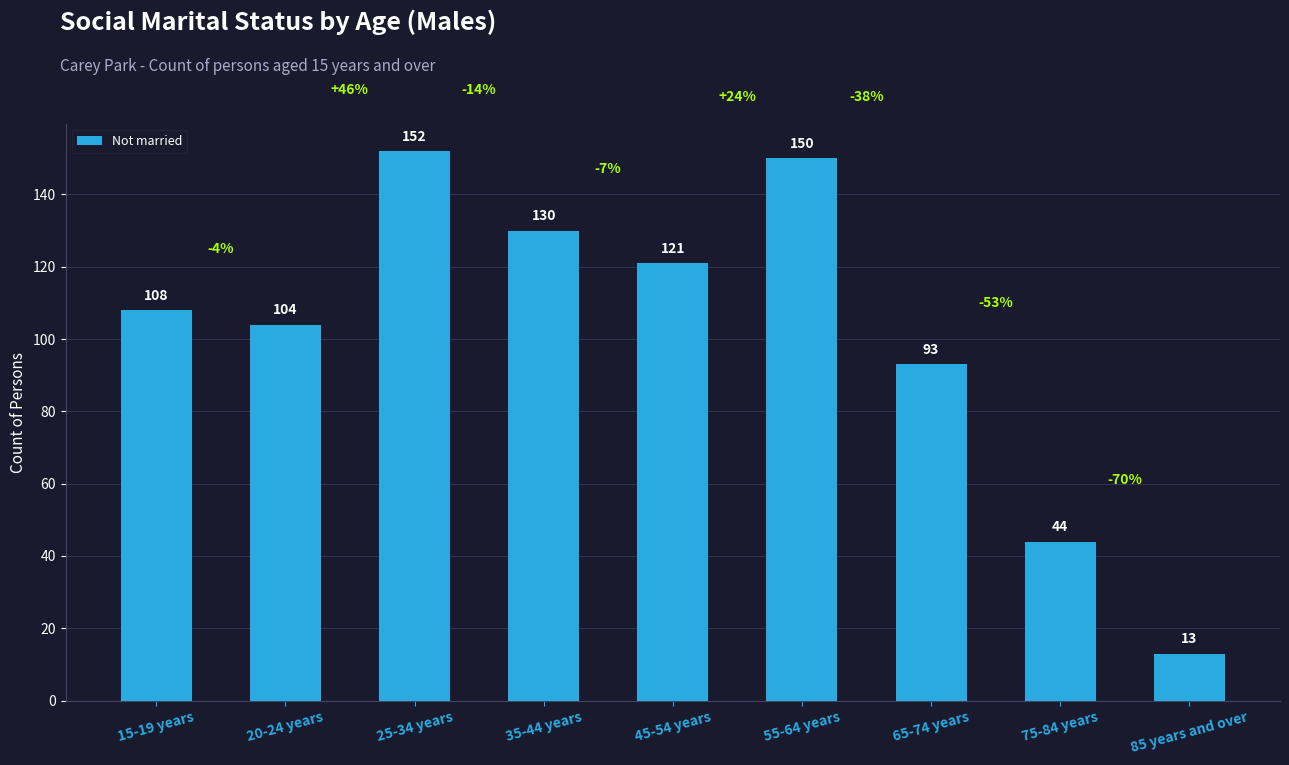

List the labels in order of value, smallest first.

85 years and over, 75-84 years, 65-74 years, 20-24 years, 15-19 years, 45-54 years, 35-44 years, 55-64 years, 25-34 years